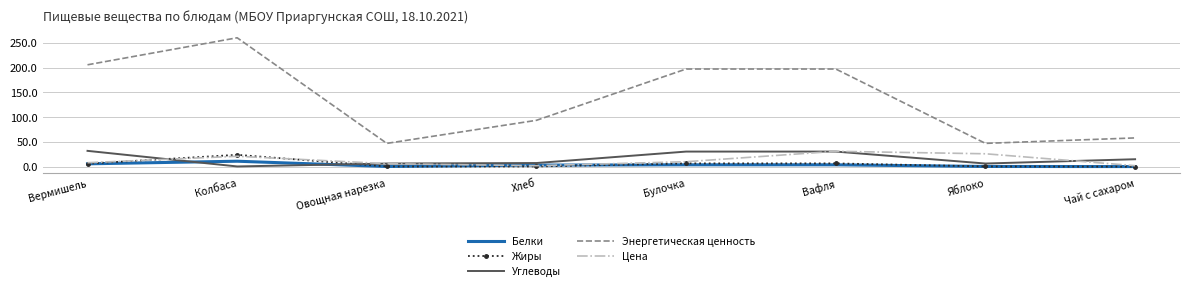

The value of Цена at Чай с сахаром is 2.0. True or false?

True